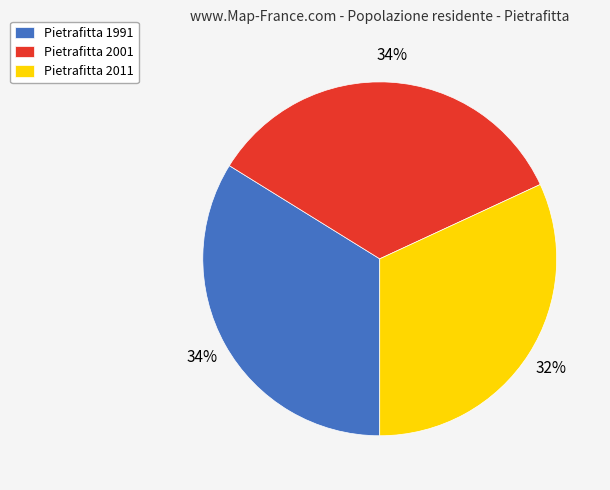

To the nearest percent, what is the difference between the Pietrafitta 2001 and Pietrafitta 2011 slice percentages?

2%